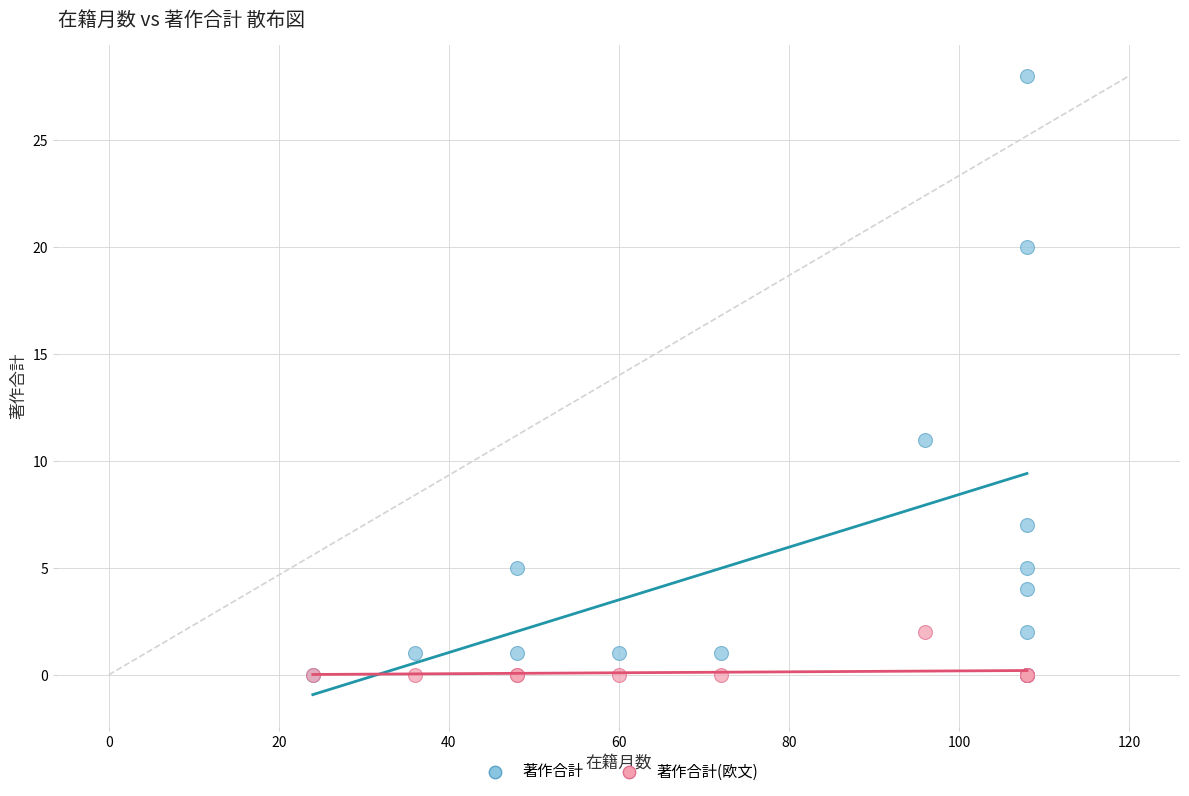

Across all series, what Y value is closest to 14?

11